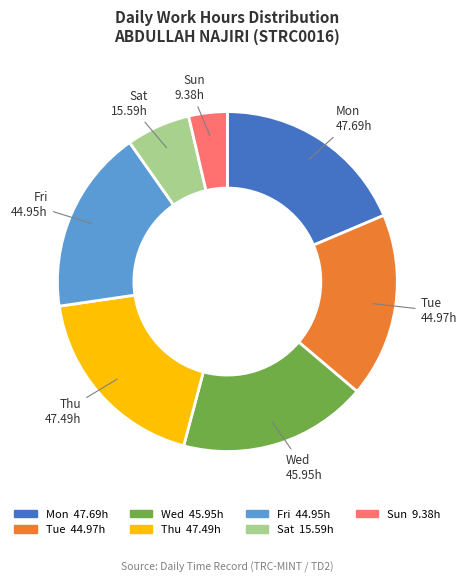

Does any single category account for the majority?

No